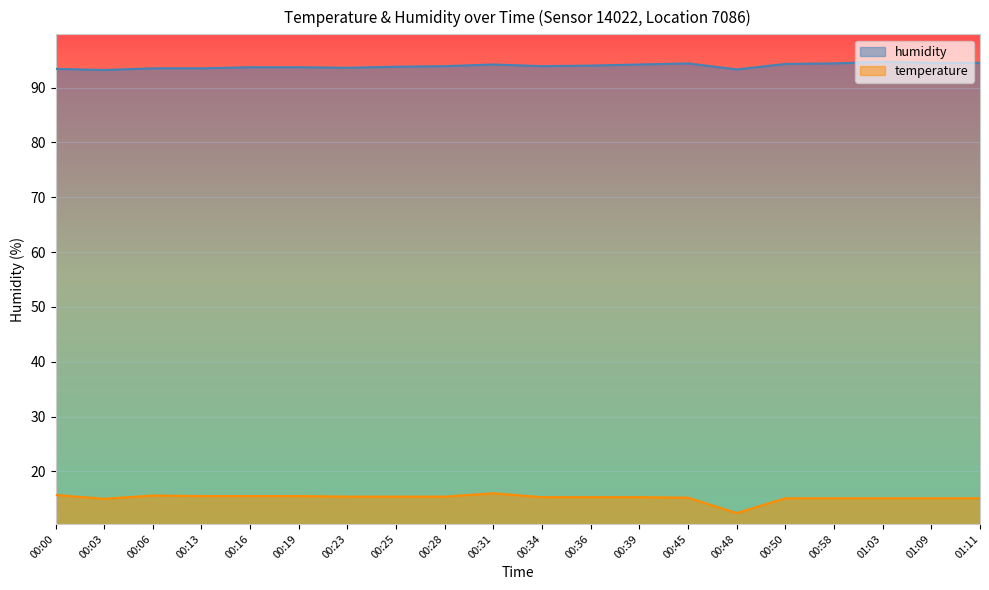

Rank the categories by humidity value from highest to lowest.

01:03, 01:09, 01:11, 00:45, 00:58, 00:50, 00:31, 00:39, 00:36, 00:28, 00:34, 00:25, 00:16, 00:19, 00:23, 00:06, 00:13, 00:00, 00:48, 00:03